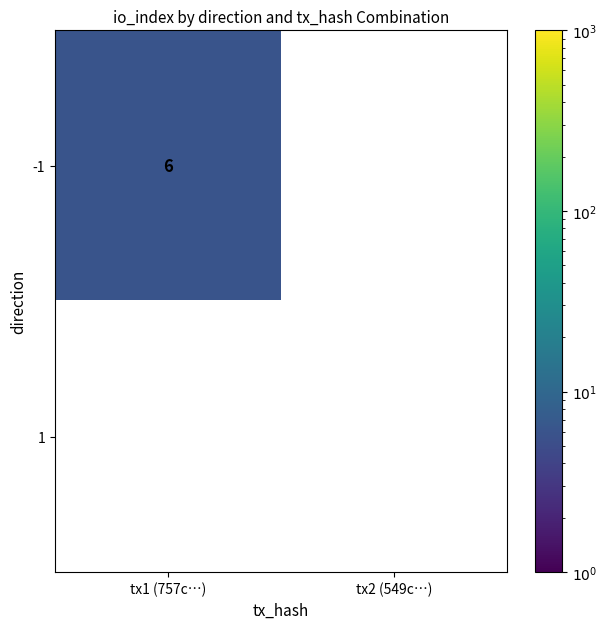

What is the greatest value displayed?

6